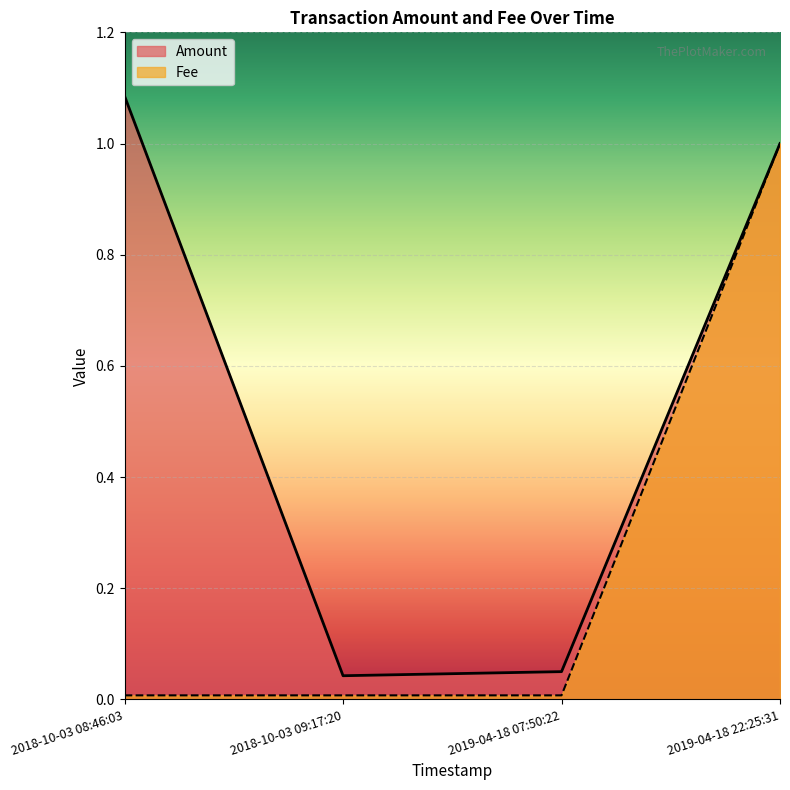

What position from the right is 2018-10-03 08:46:03?

4